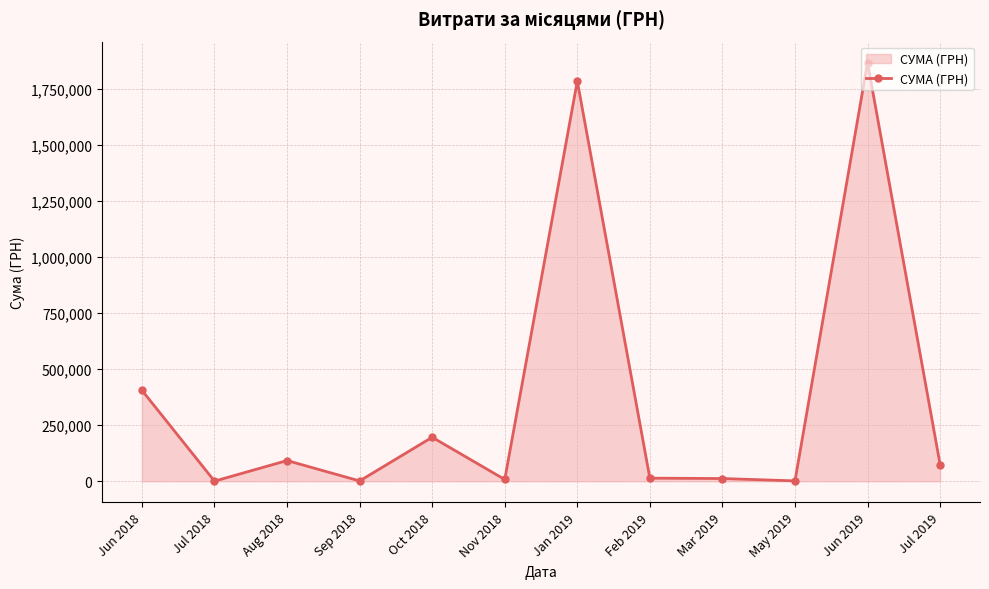

True or false: the data has more than 1 interior local peaks.

True